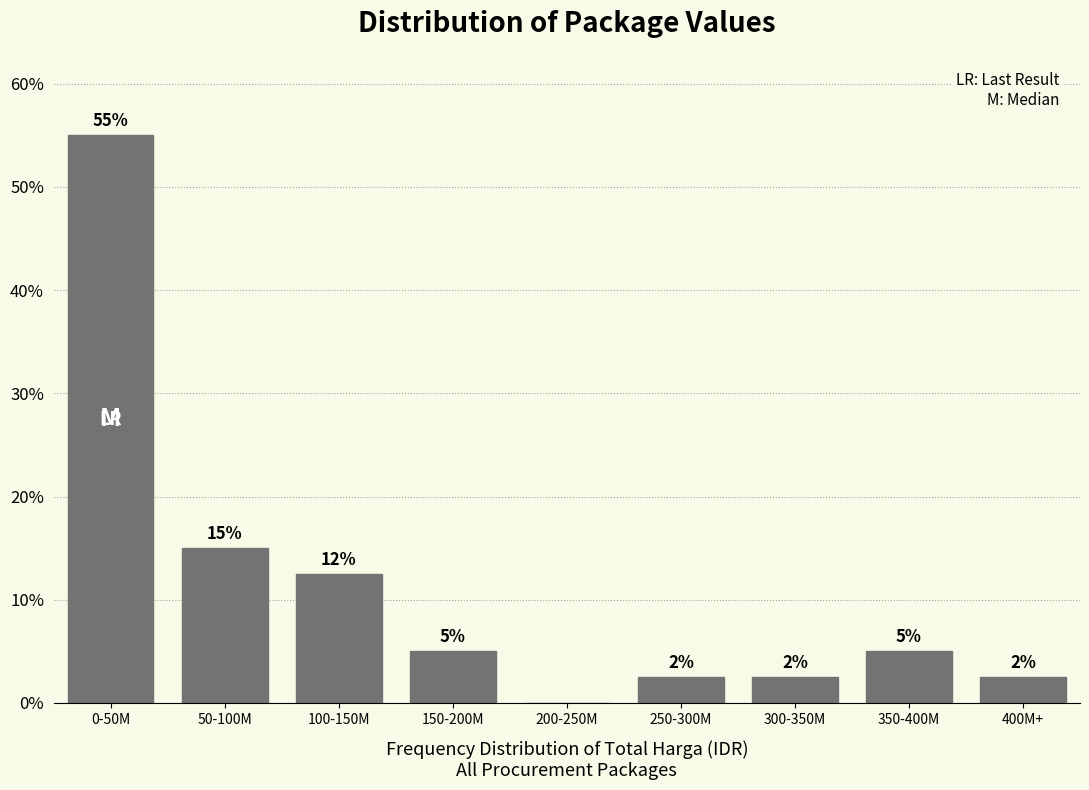

Which has a higher value, 0-50M or 200-250M?

0-50M